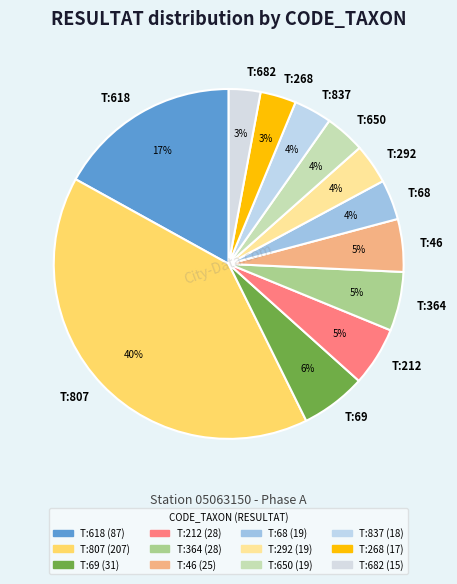

To the nearest percent, what is the difference between the T:69 and T:46 slice percentages?

1%